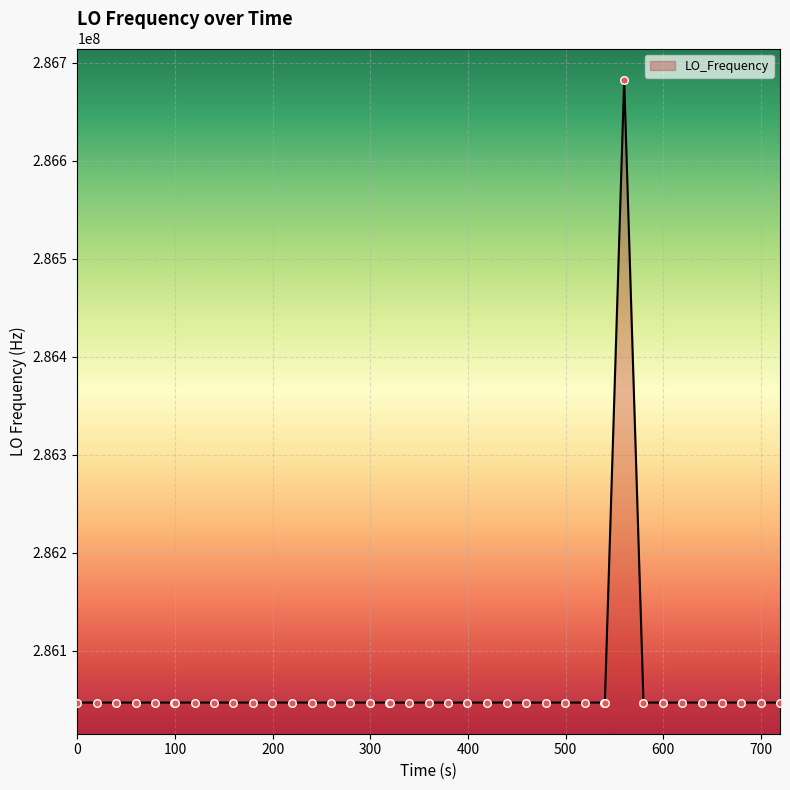

What is the minimum value shown in the chart?

286046998.1